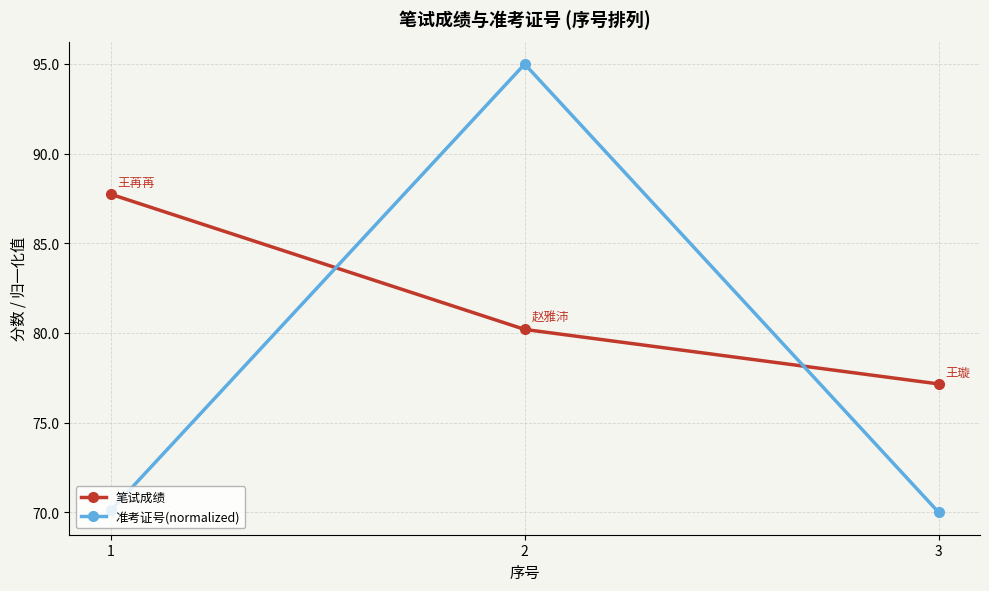

Reading left to right, what are all the values shown in this chart?

笔试成绩: 1=87.7	2=80.2	3=77.2
准考证号(normalized): 1=70.1	2=95.0	3=70.0